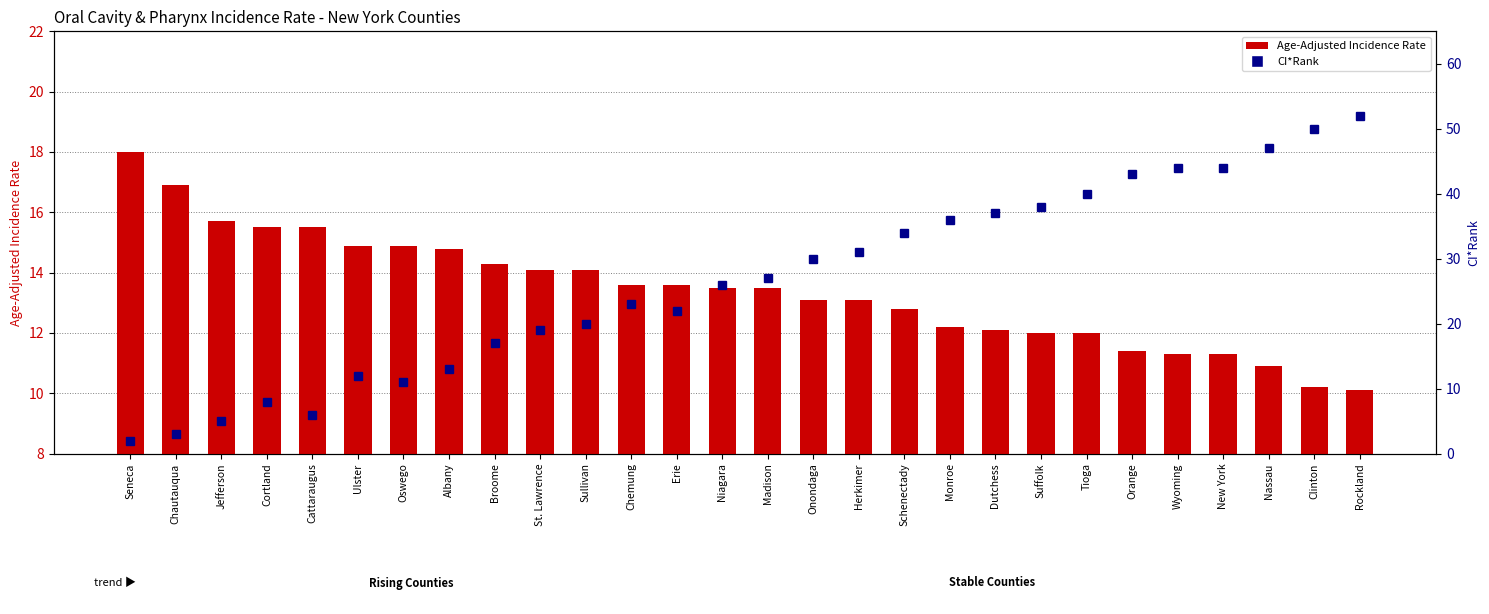

What is the label of the 24th bar from the left?

Wyoming